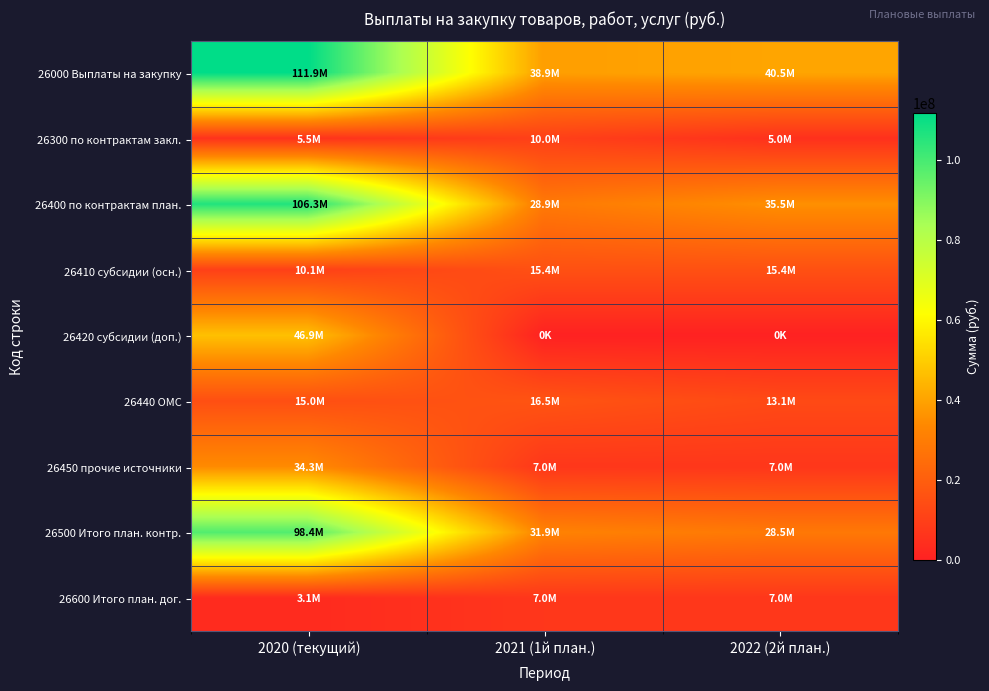

Which series has the largest total across all categories?

26000 Выплаты на закупку